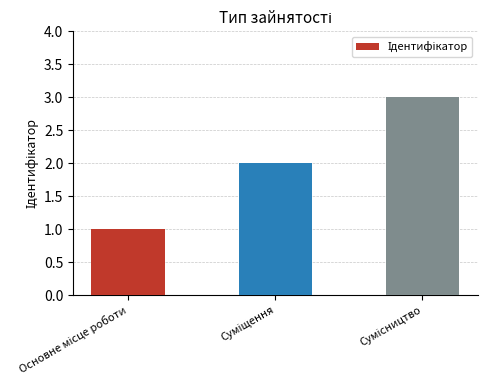

What is the maximum value shown in the chart?

3